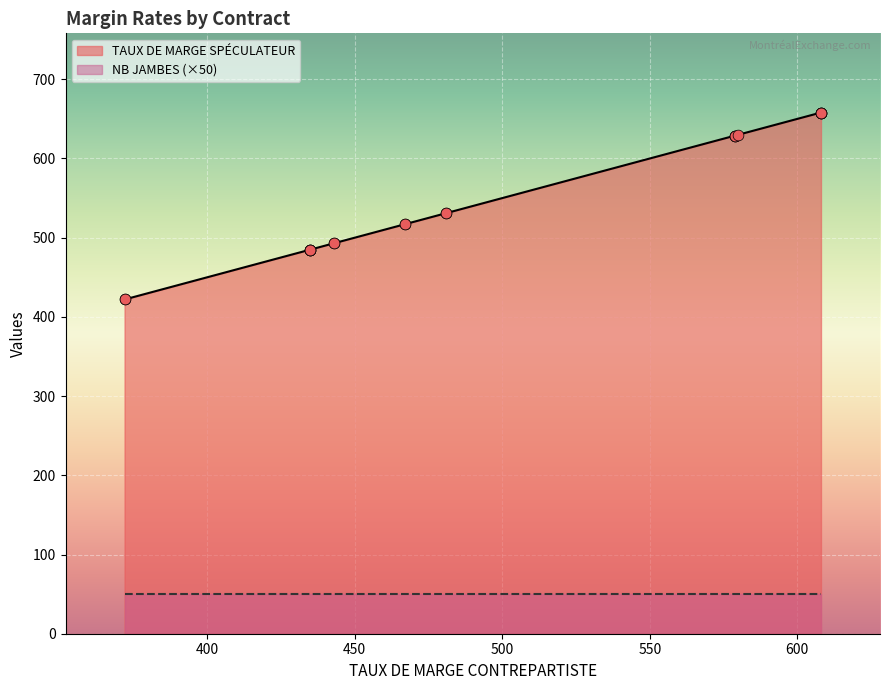

Is the value of NB JAMBES at BAX6 greater than the value of TAUX DE MARGE SPÉCULATEUR at BAX4?

No